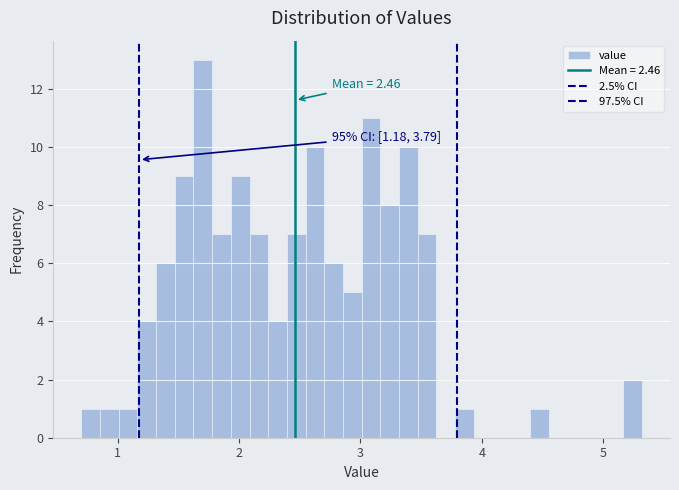

Around what value on the x-axis is the tallest bar? Give the approximate position of its centre, as read against the axis.

1.7